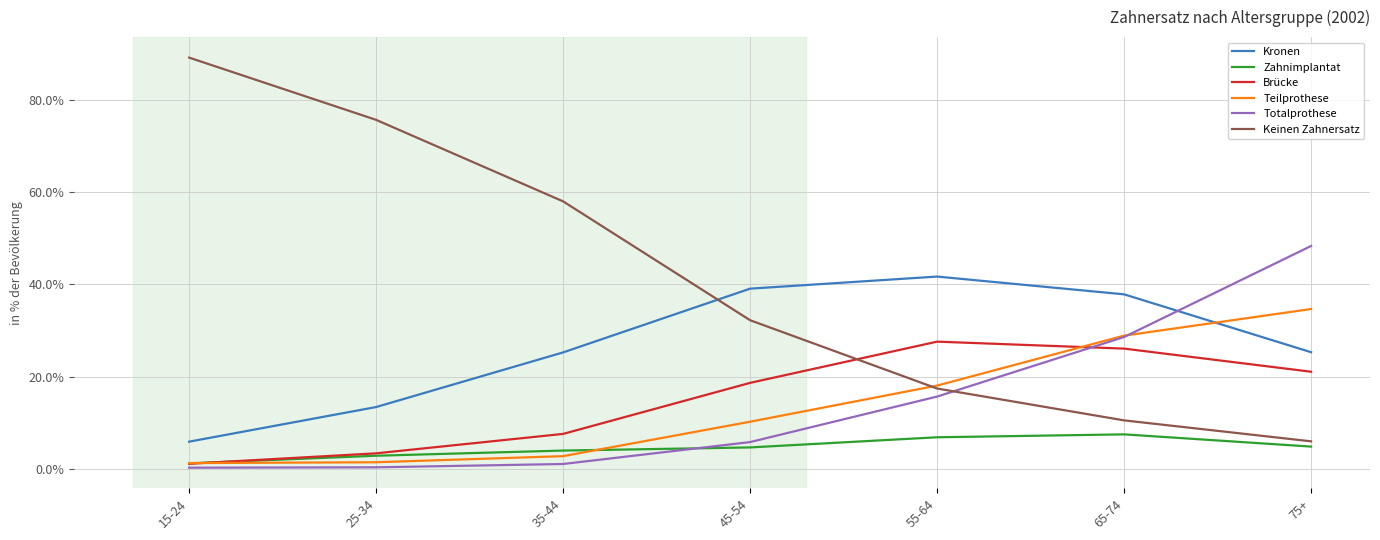

True or false: Teilprothese has more than 1 interior local peaks.

False